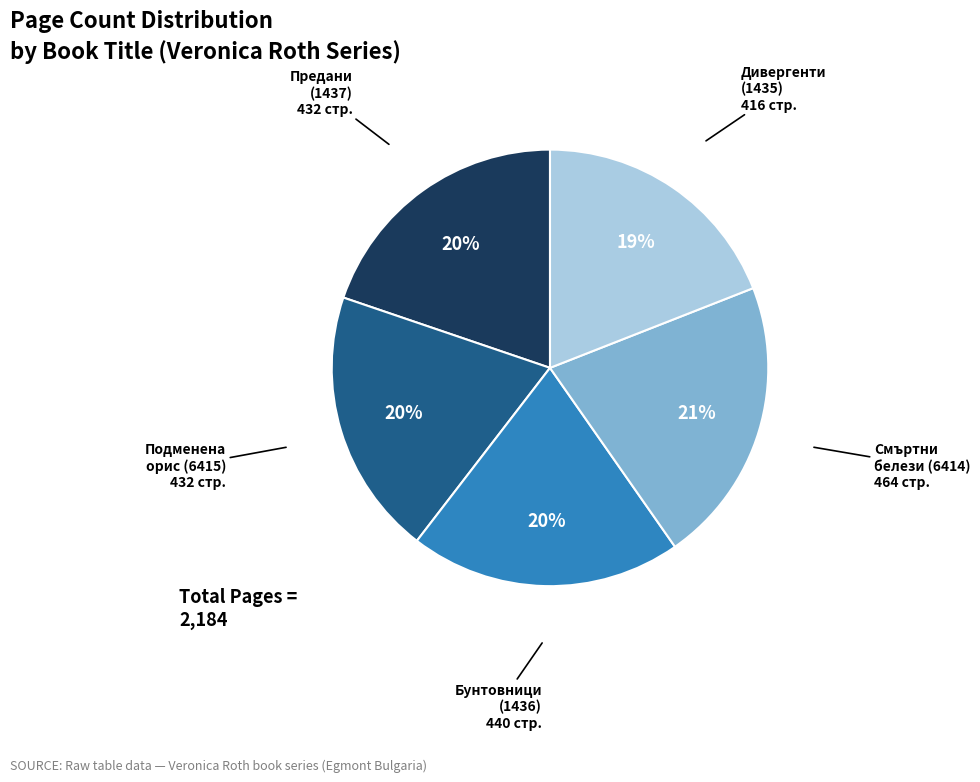

To the nearest percent, what is the average slice percentage?

20%